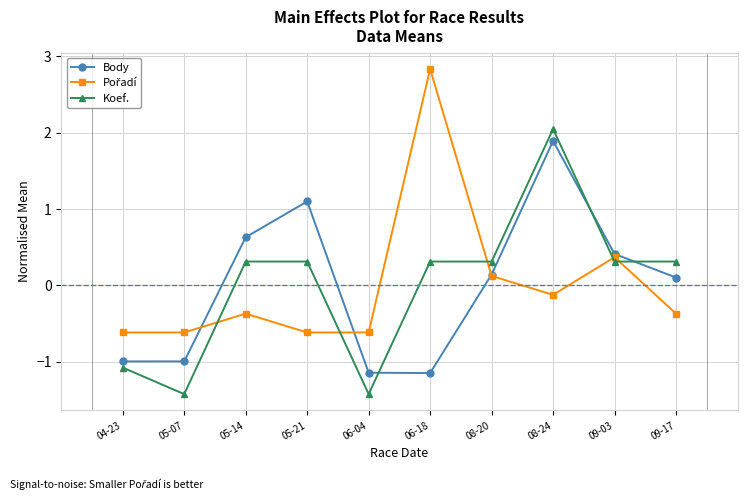

How many data points in Koef. are less than 0?

3